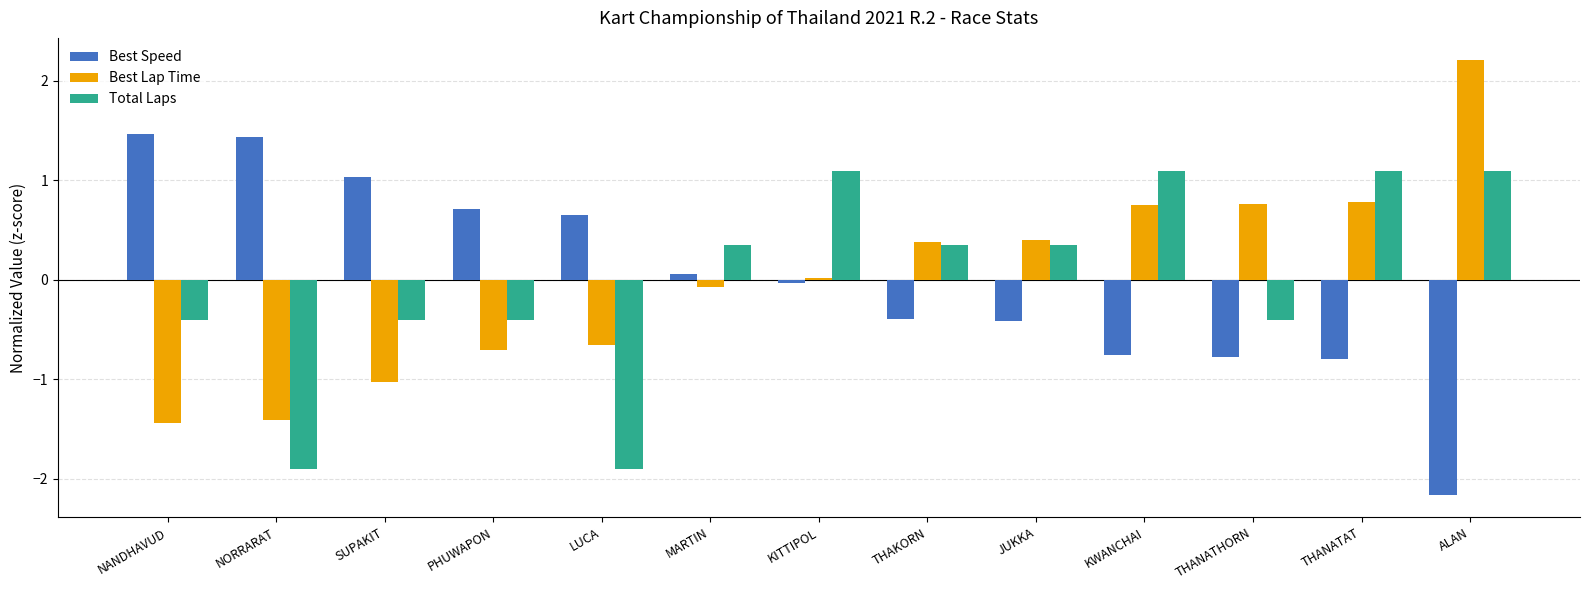

What is the total value across all series at NANDHAVUD?

-0.4